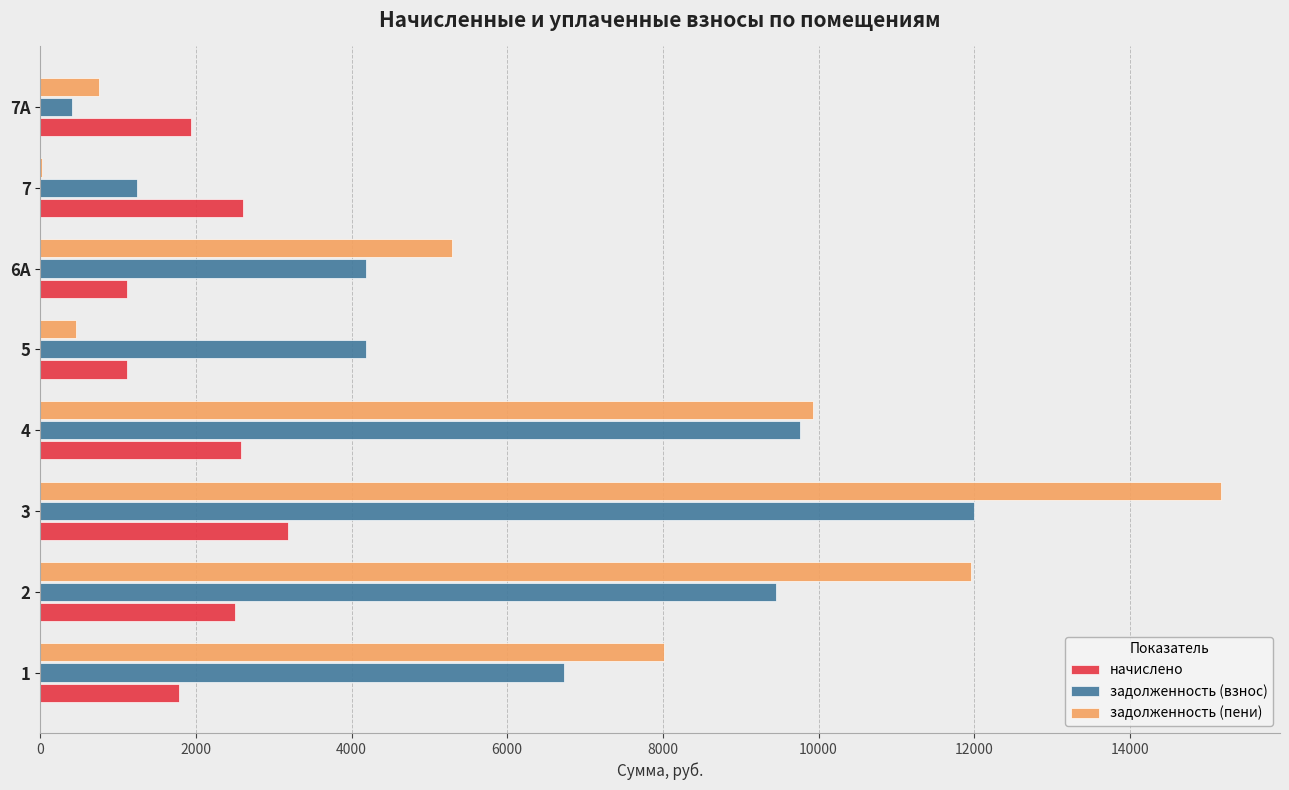

Between 2 and 7А, which series saw the biggest shift?

задолженность (пени)